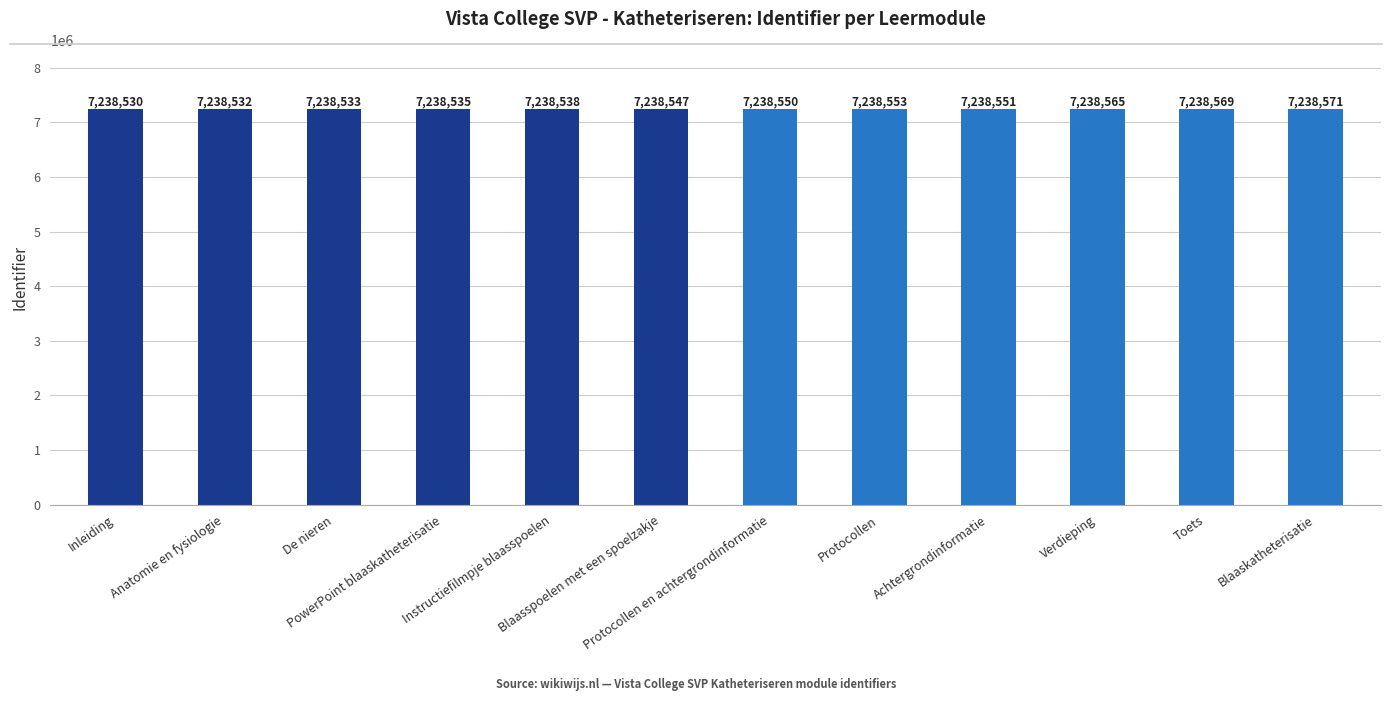

What is the maximum value shown in the chart?

7238571